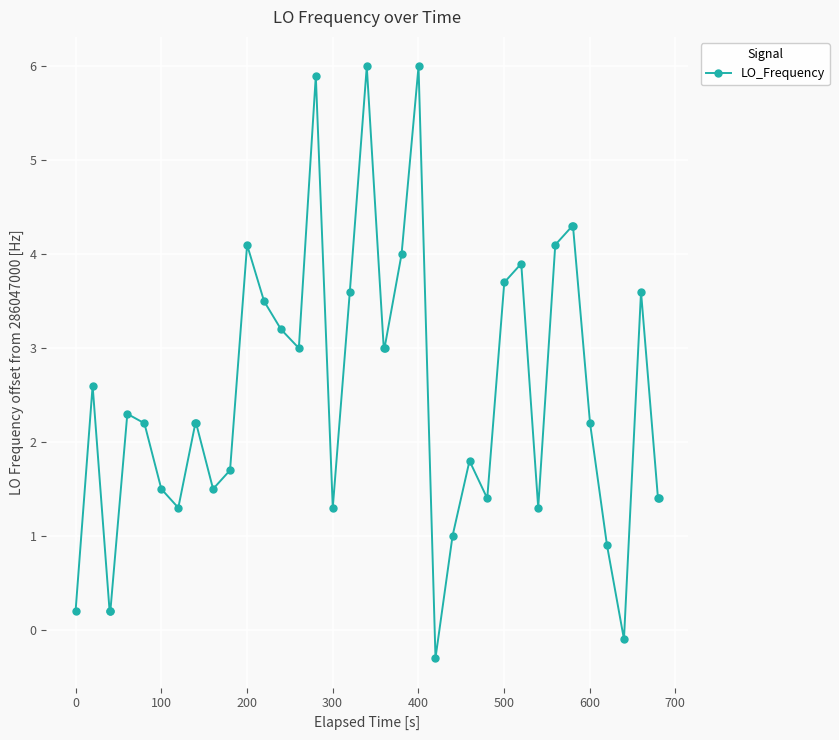

What is the minimum value shown in the chart?

-0.3